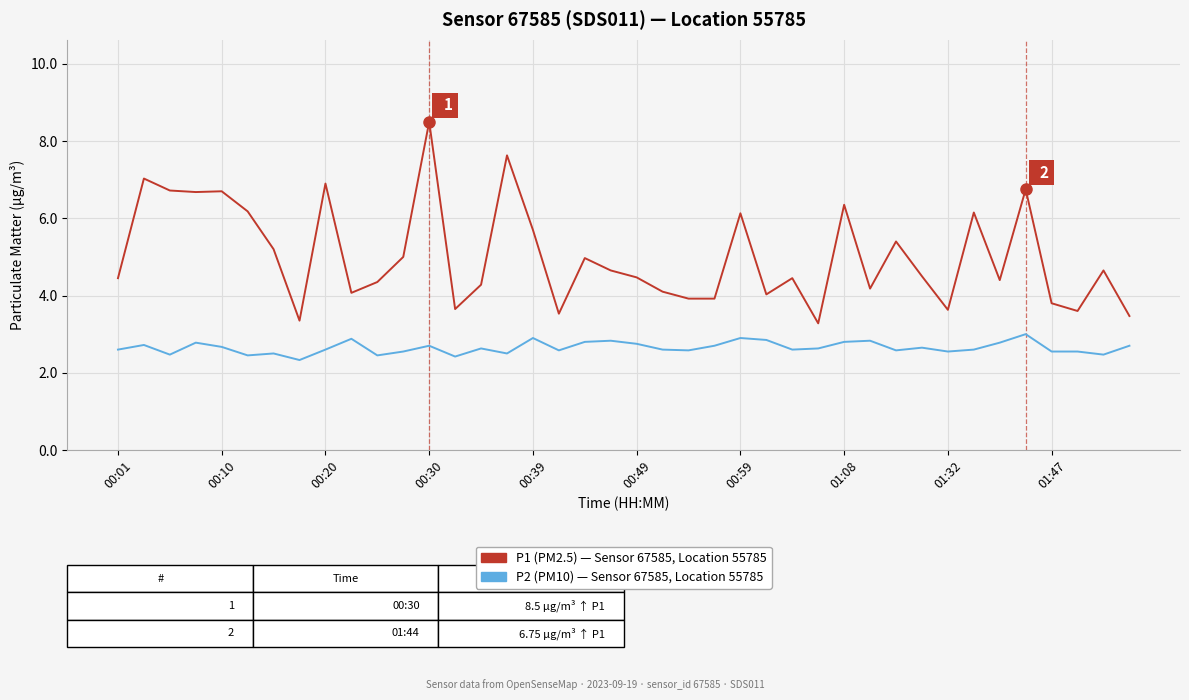

What is the maximum value shown in the chart?

8.5